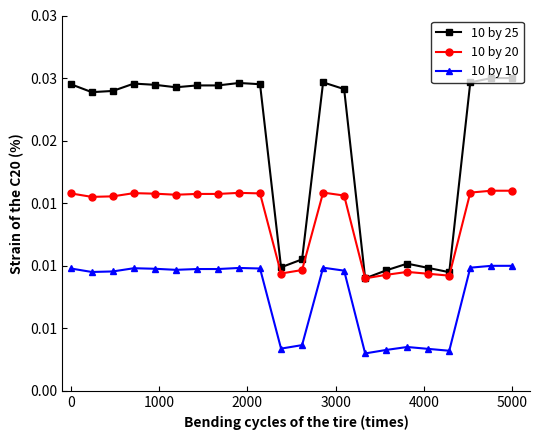

True or false: 10 by 25 and 10 by 20 intersect in this chart.

False